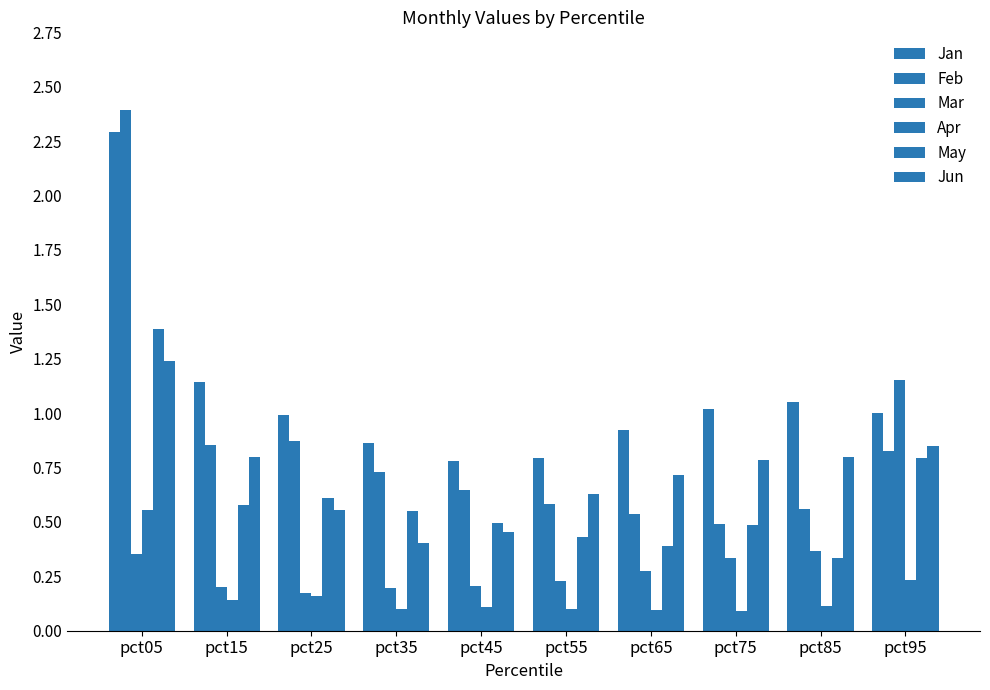

Does the chart contain any negative values?

No